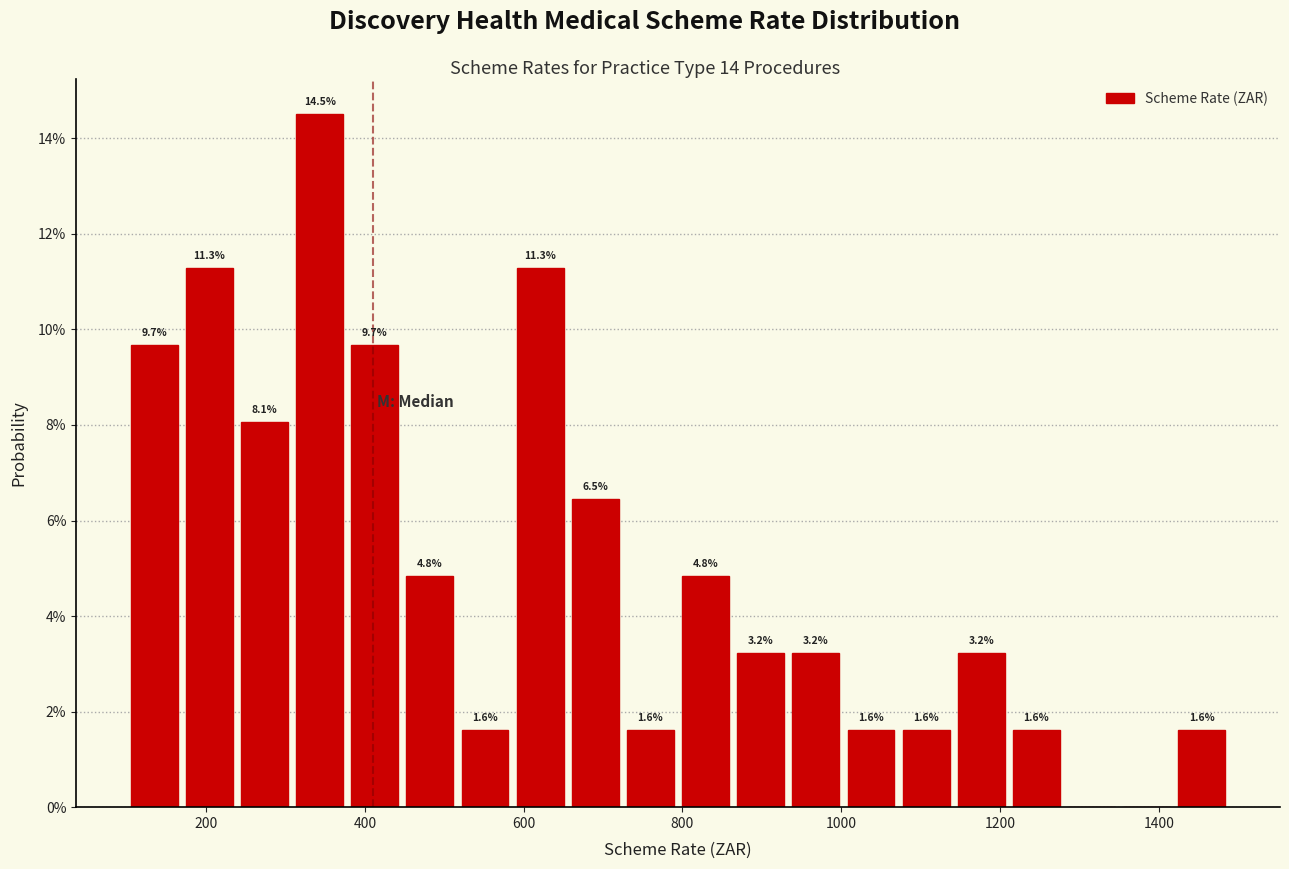

Around what value on the x-axis is the tallest bar? Give the approximate position of its centre, as read against the axis.

340